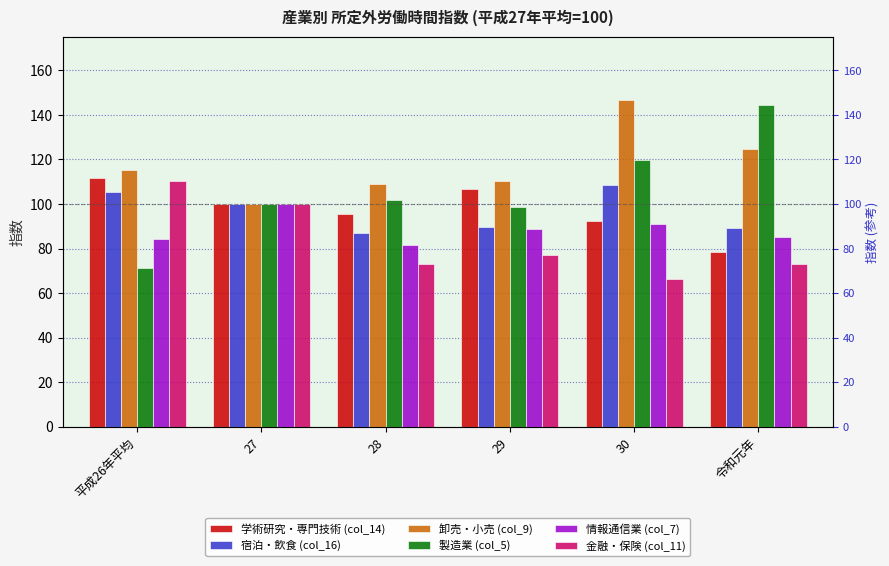

At 29, list the series in order from largest to smallest.

卸売・小売 (col_9), 学術研究・専門技術 (col_14), 製造業 (col_5), 宿泊・飲食 (col_16), 情報通信業 (col_7), 金融・保険 (col_11)